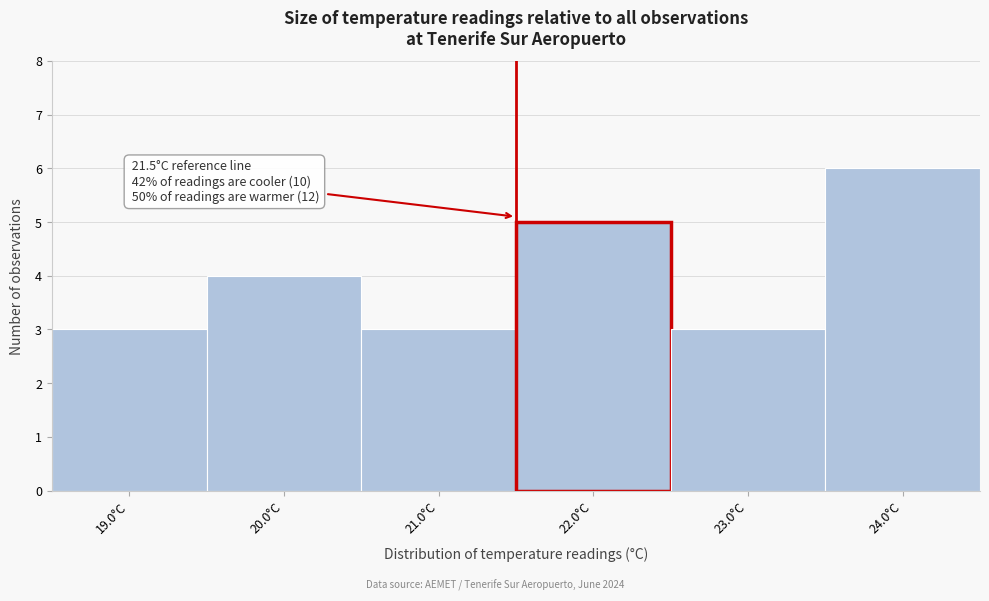

Over which range of the x-axis is the bar tallest?

23.5 to 24.5